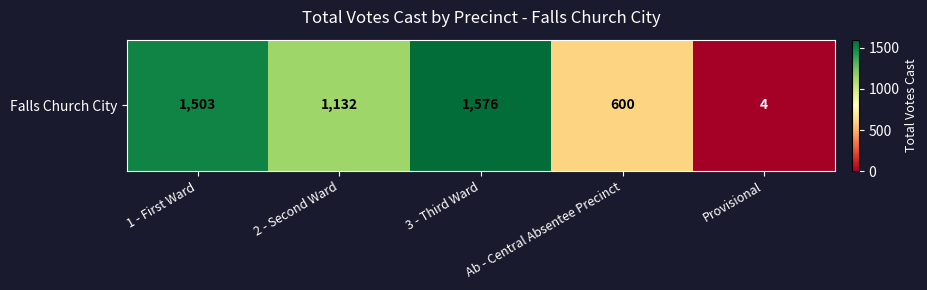

Count the number of data series in this chart.

1